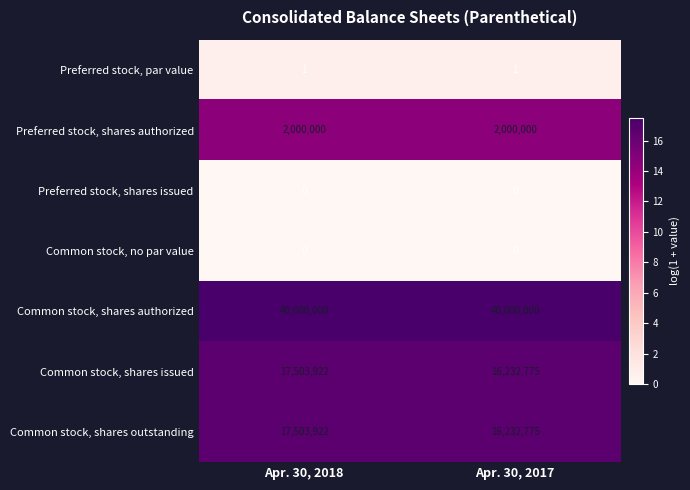

What is the maximum value for Common stock, shares authorized?

40000000